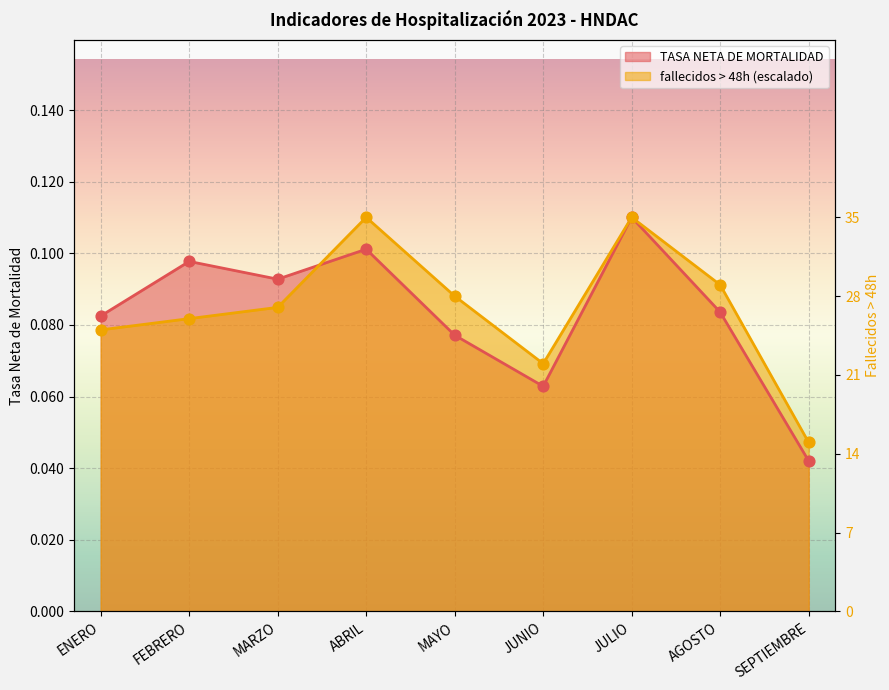

What is the total value across all series at AGOSTO?

0.2